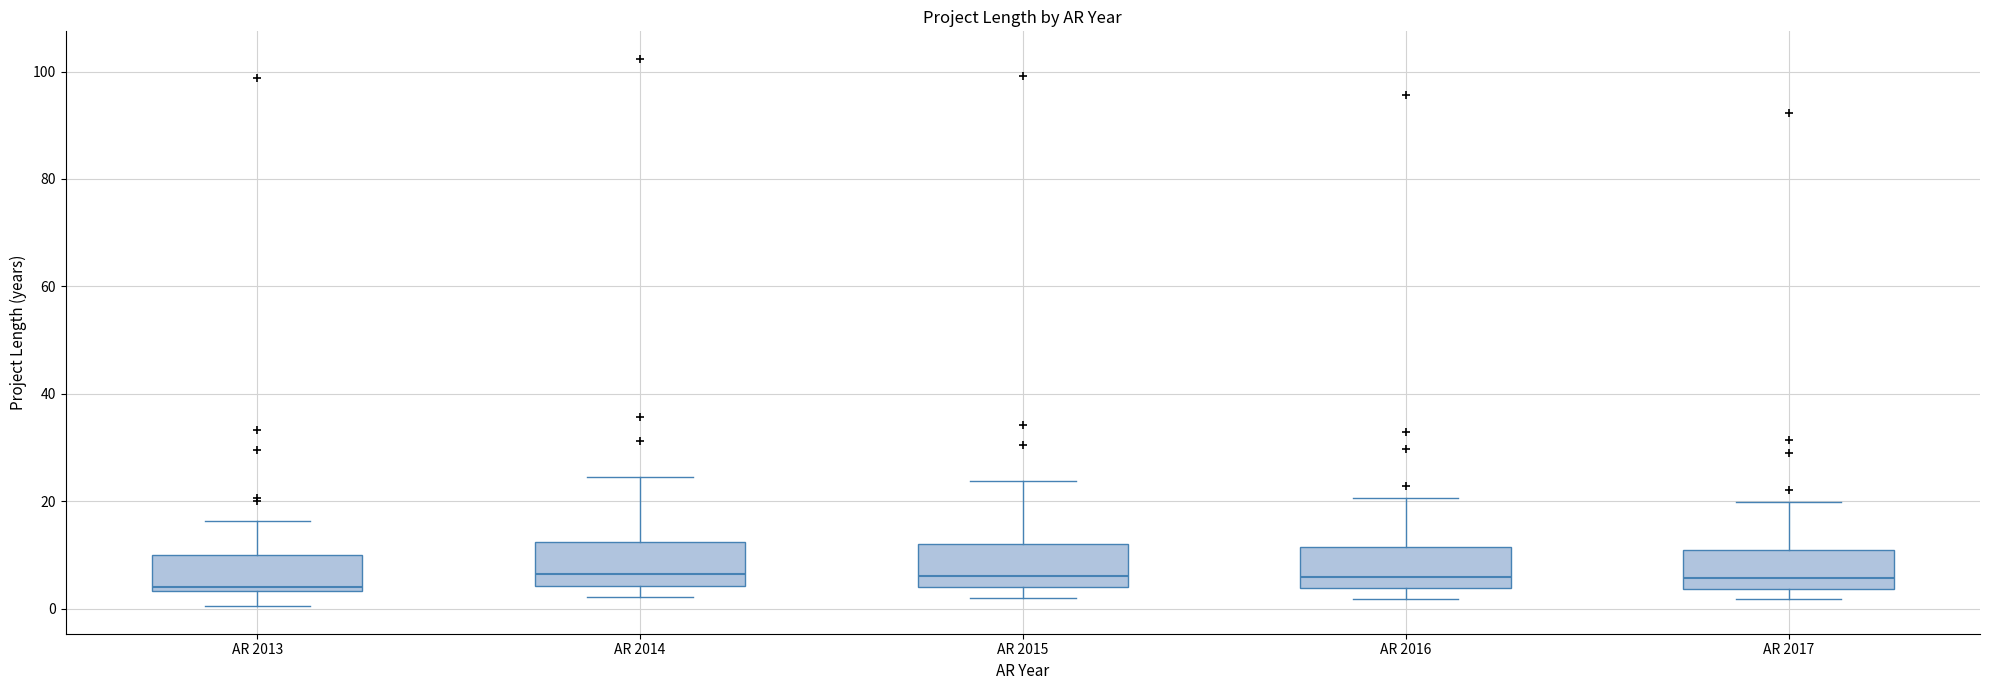

Where is the lower edge of the box for AR 2015 on the y-axis? The values are not printed on the chart, so give them approximately, as read against the axis.

4